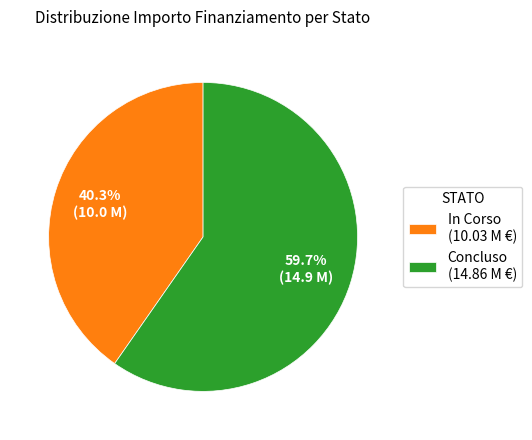

How much of the chart is everything except Concluso (14.86 M €)?

40.3%